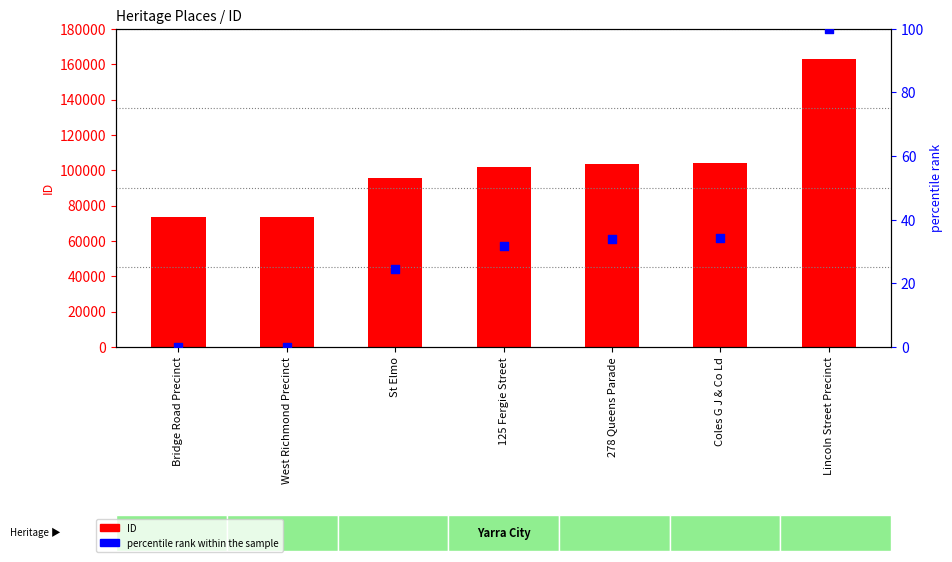

Which series reaches the minimum Y coordinate?

percentile rank within the sample